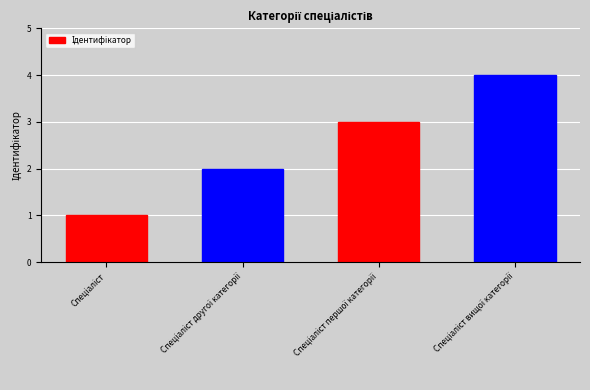

What is the sum of all values?

10